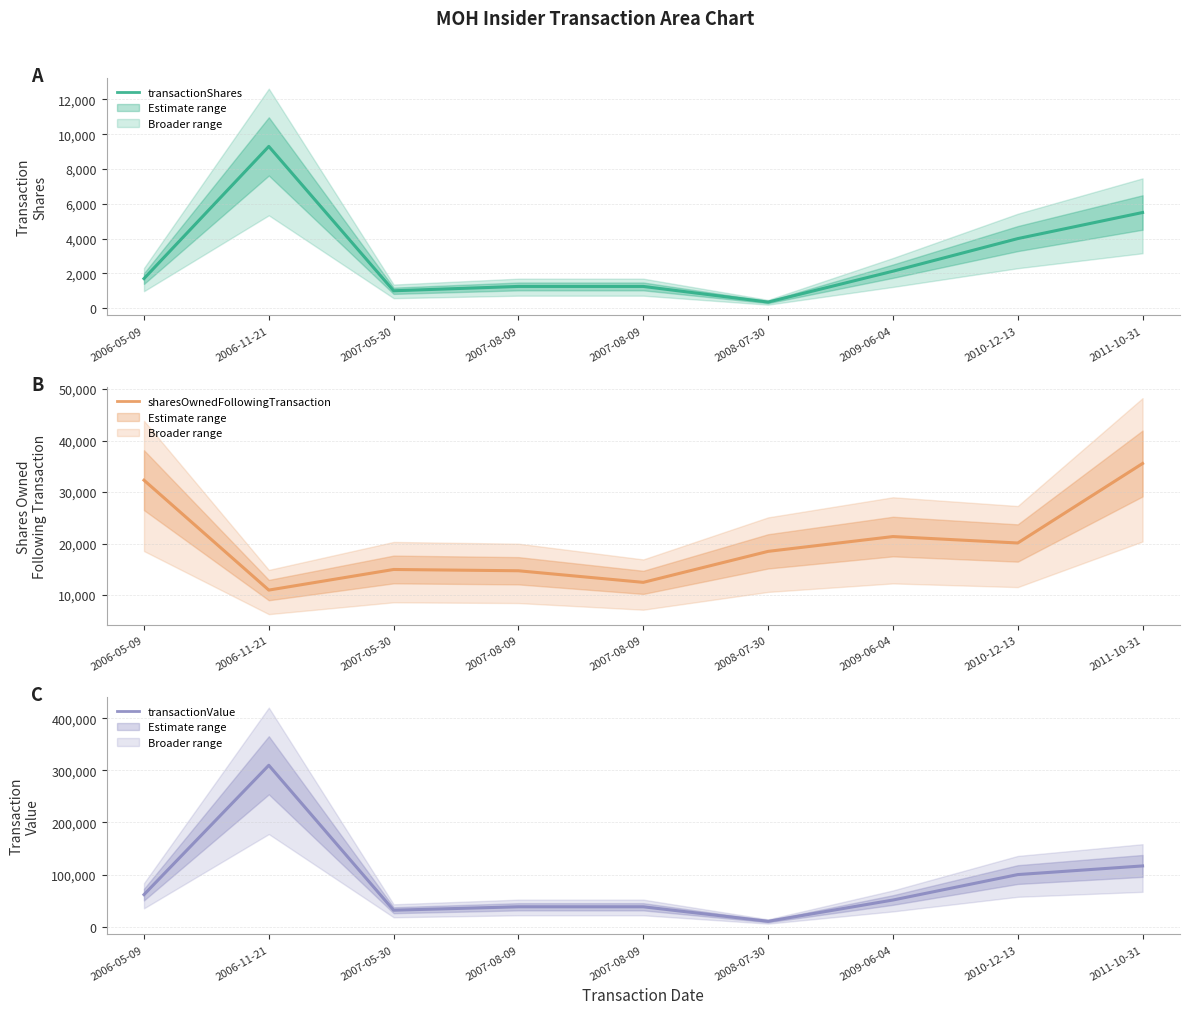

Reading left to right, extract all data points from this chart.

Transaction Shares: 1700	9300	1000	1250	1250	350	2125	4000	5500
Shares Owned FollowingTransaction: 32300	10968	14968	14718	12468	18483	21358	20108	35537
Transaction Value: 61664	309670	31769	38350	38350	10500	51298	100090	116690